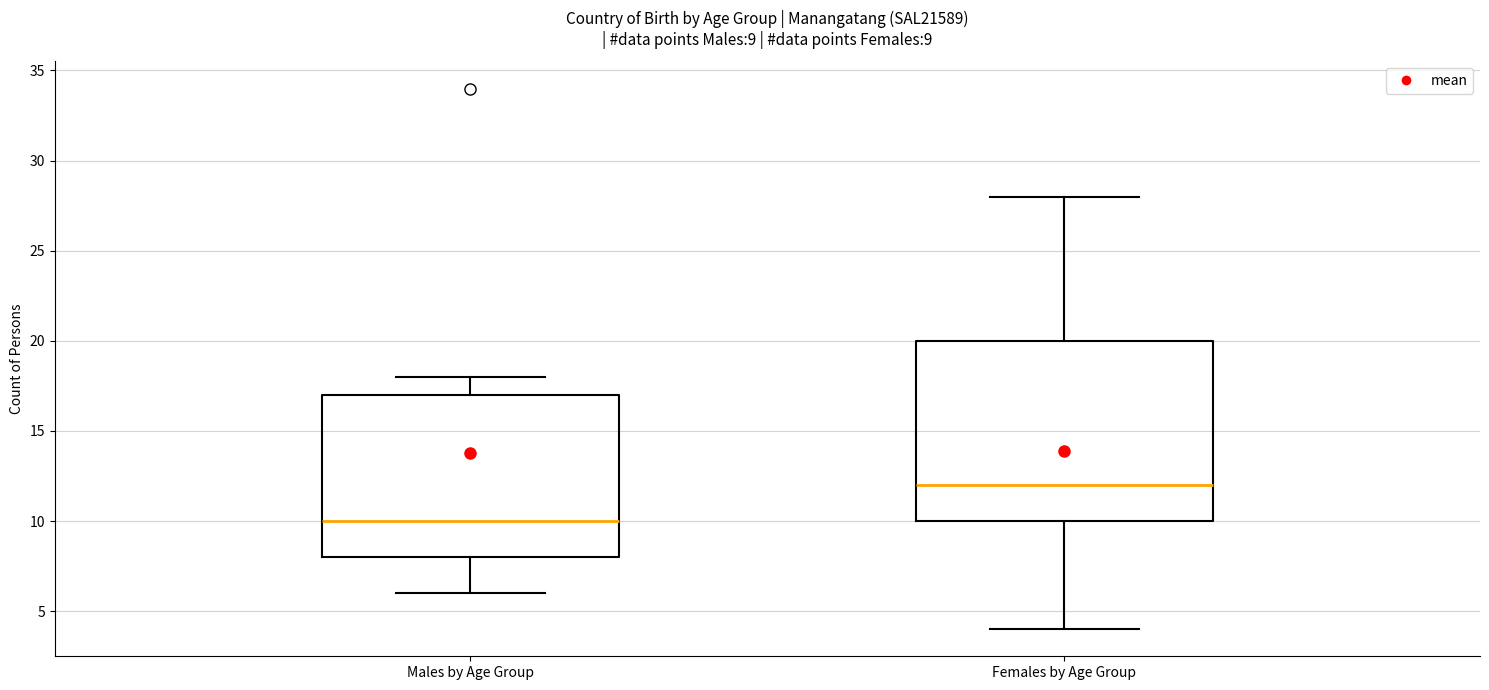

Which box has the highest median line?

Females by Age Group